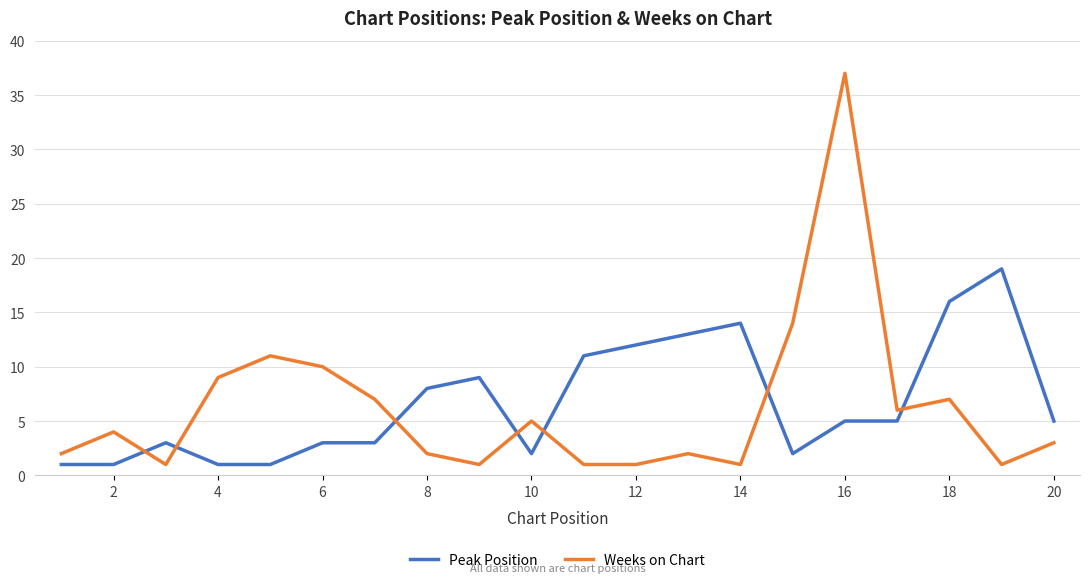

List the series in order of their peak value, lowest first.

Peak Position, Weeks on Chart